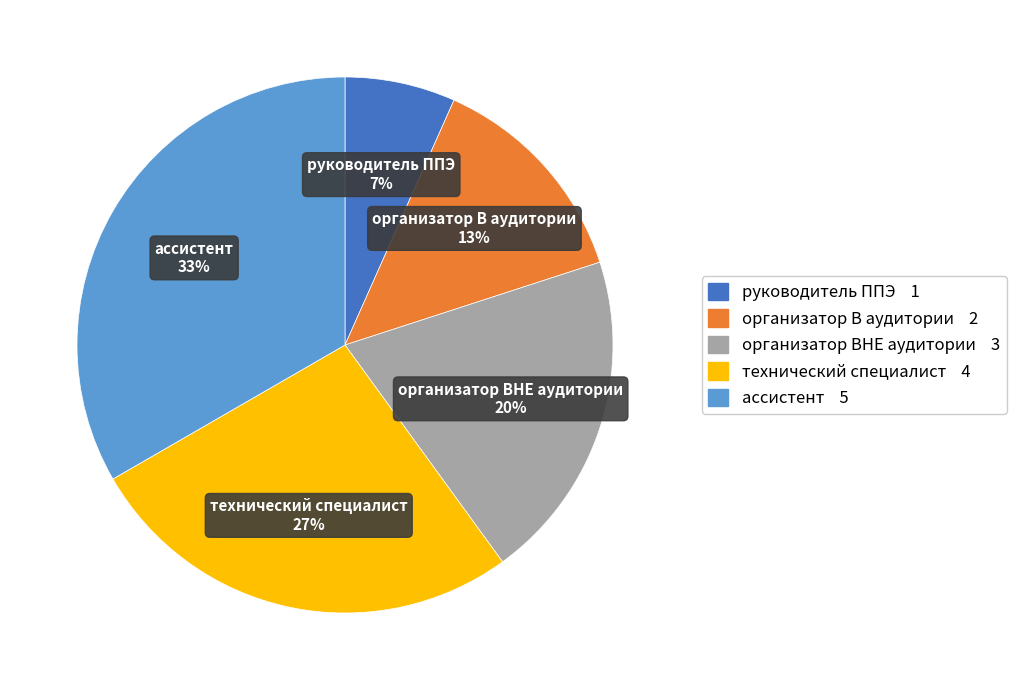

Do организатор ВНЕ аудитории and технический специалист together represent more than half of the pie?

No